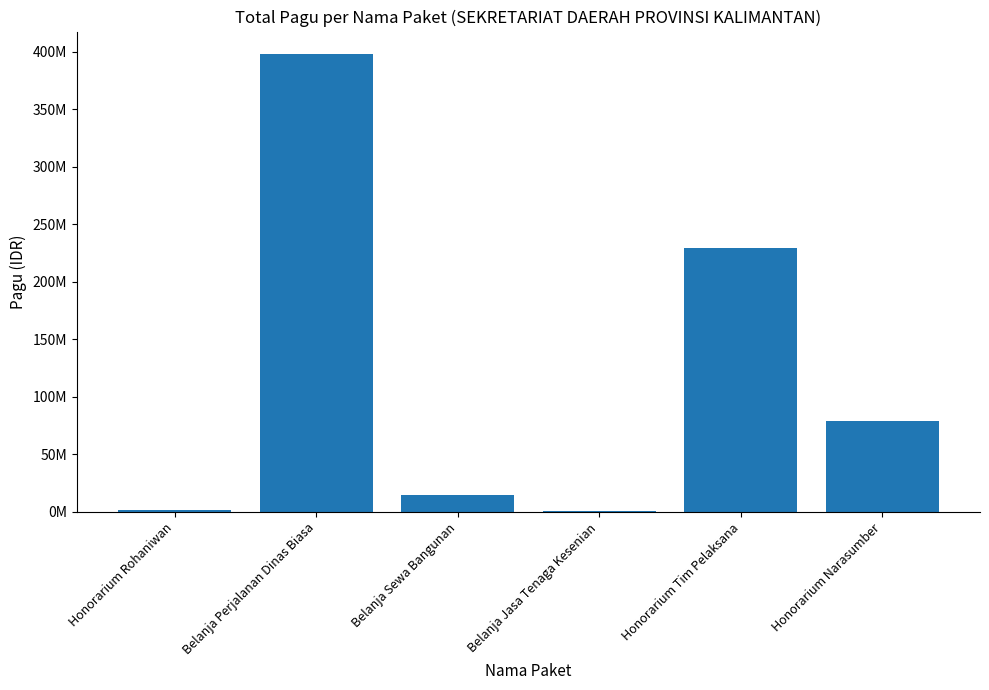

Reading right to left, transcribe all the data shown in this chart.

Honorarium Narasumber=79300000	Honorarium Tim Pelaksana=229400000	Belanja Jasa Tenaga Kesenian=800000	Belanja Sewa Bangunan=14500000	Belanja Perjalanan Dinas Biasa=397883000	Honorarium Rohaniwan=1200000